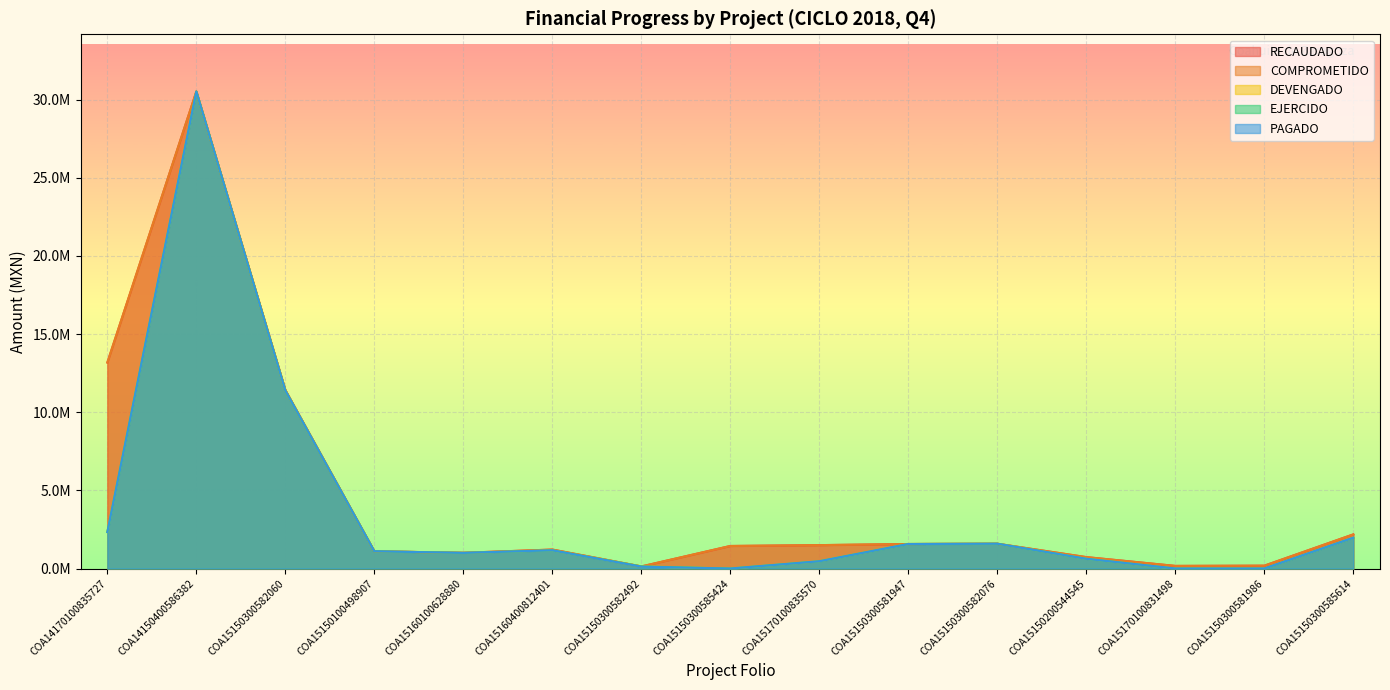

What is the greatest value displayed?

30523544.2